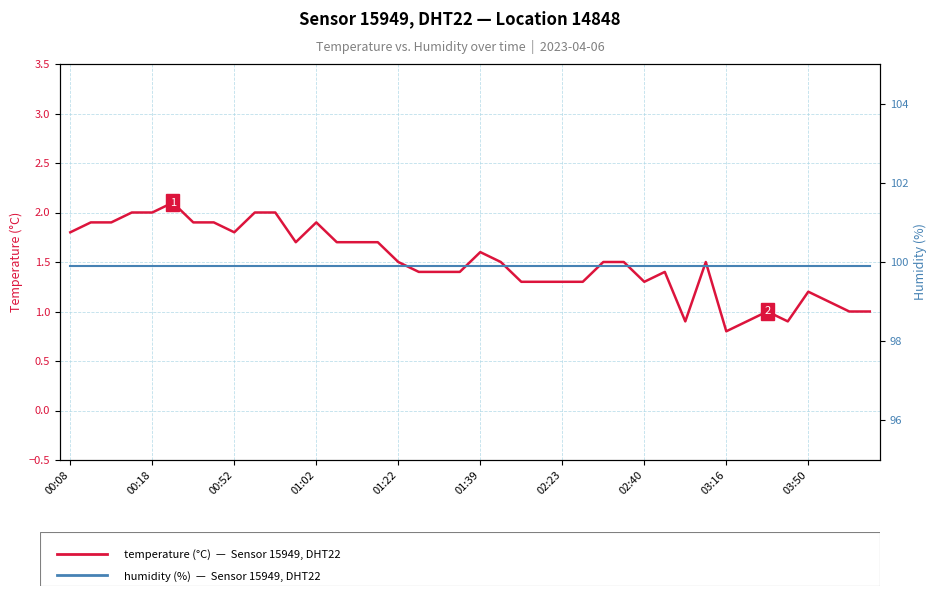

At which category does the chart reach its minimum across all series?

03:16